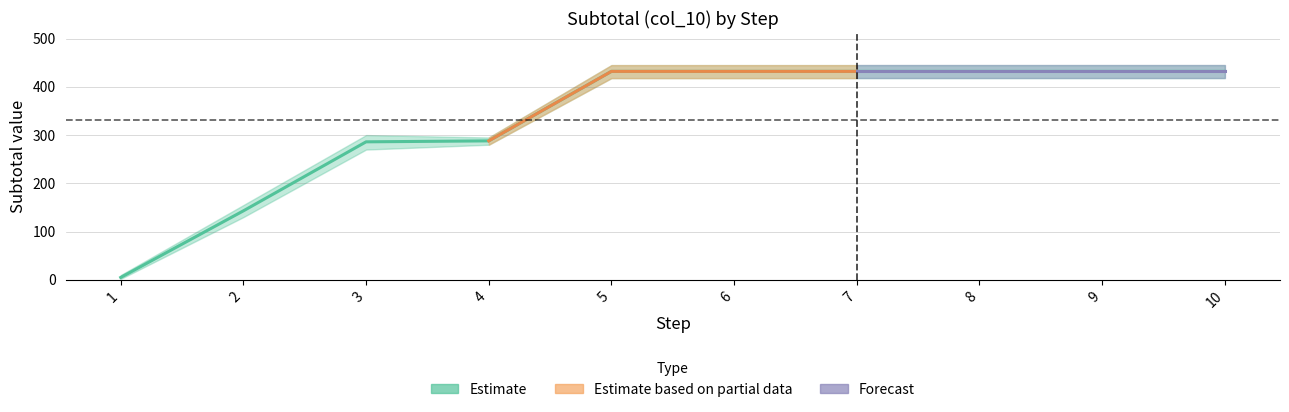

What is the difference between the values at 3 and 6?

146